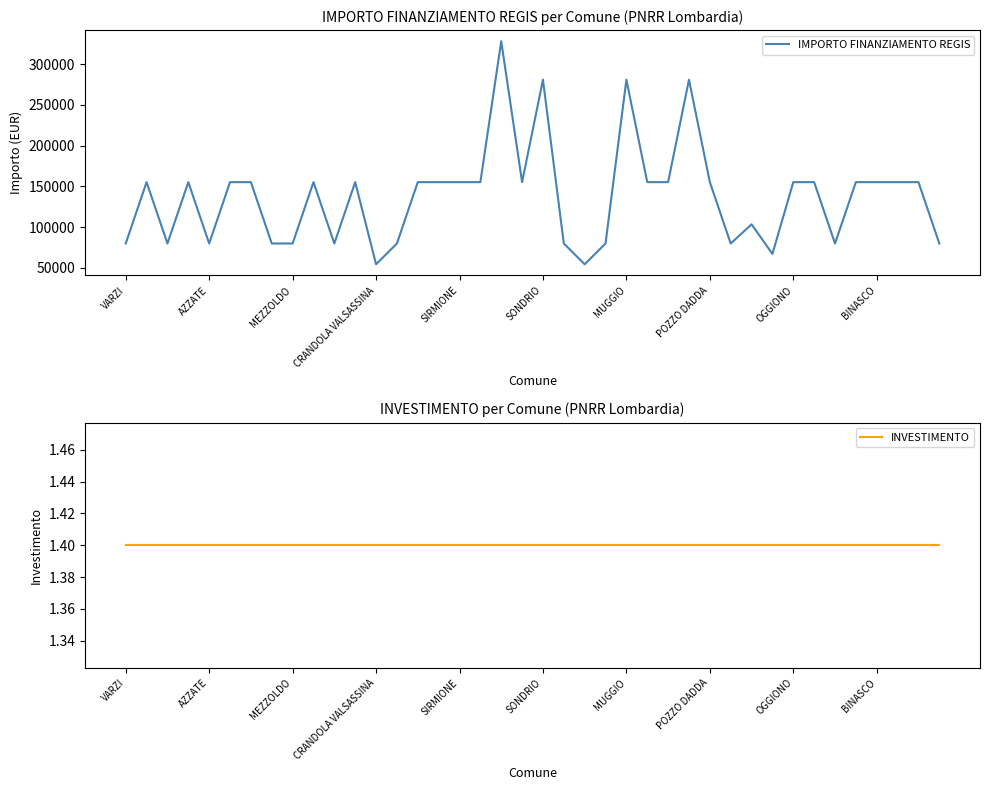

Between 16 and 17, which is larger?

16